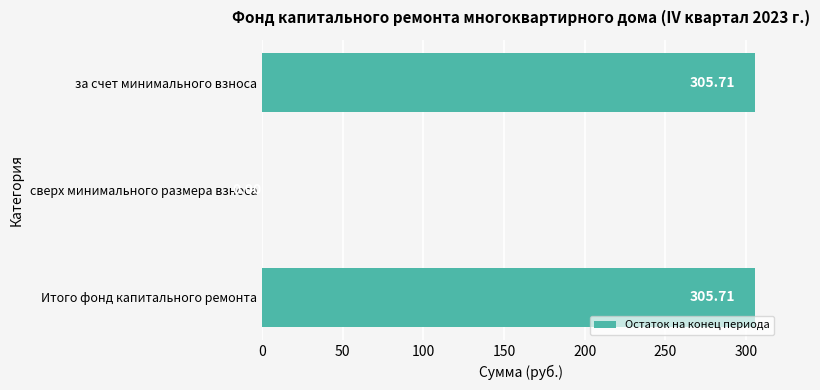

What is the sum of all values?

611.4